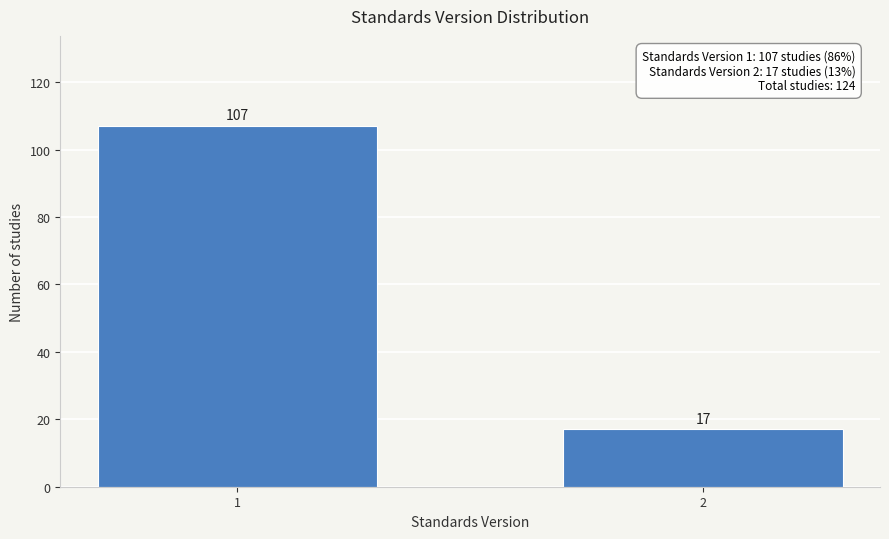

Reading left to right, transcribe all the data shown in this chart.

107	17